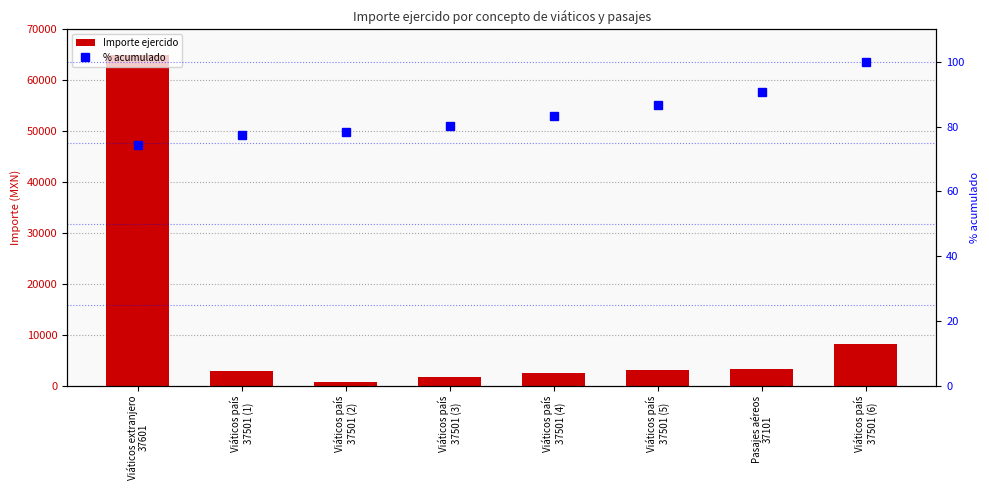

Does the chart contain stacked bars?

No